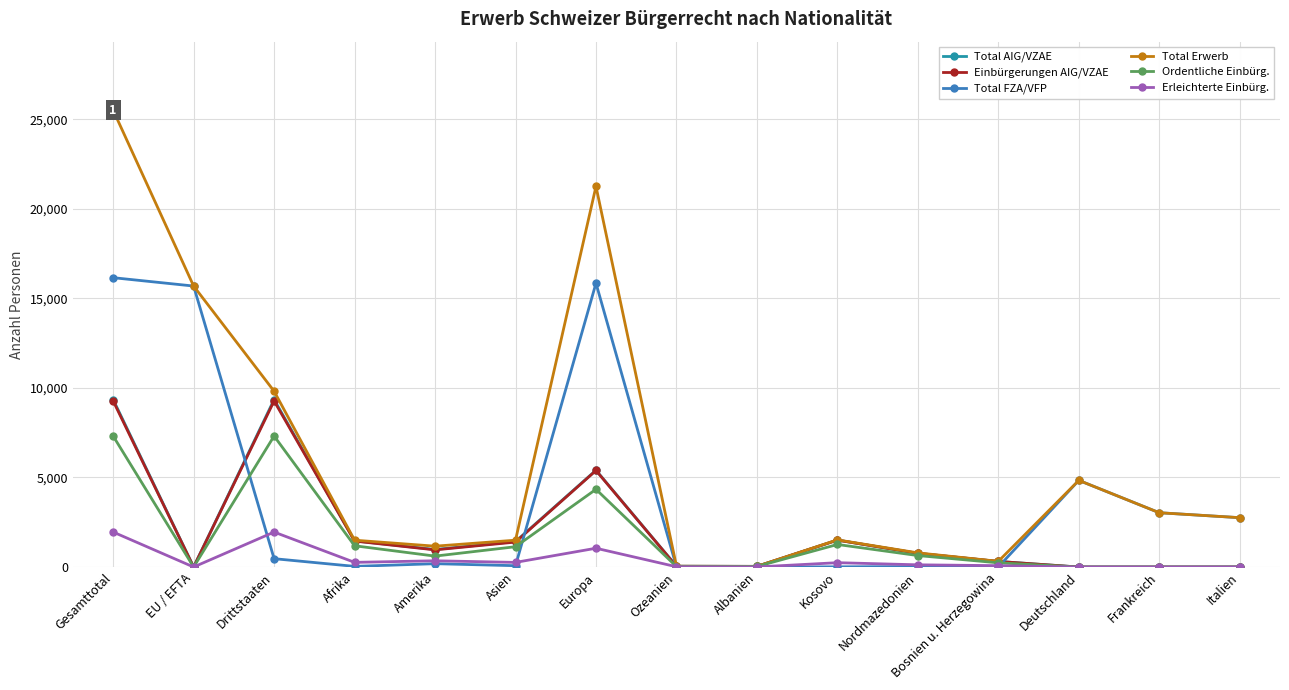

Where does the Total FZA/VFP series first go above 187?

Gesamttotal